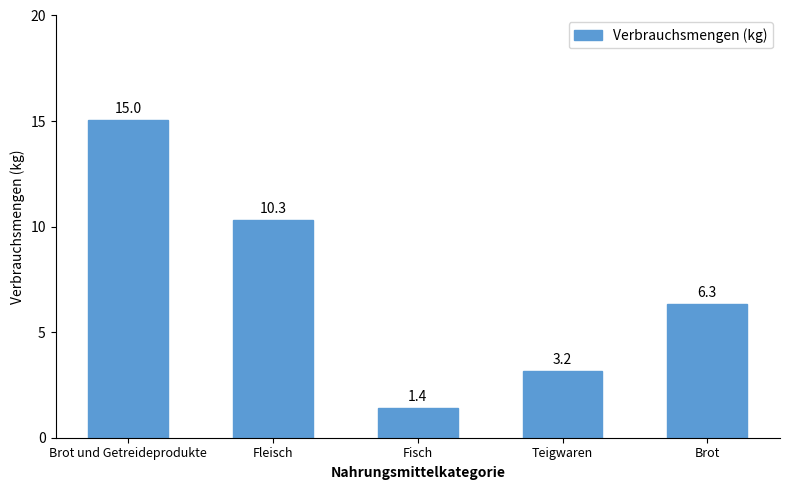

Reading right to left, extract all data points from this chart.

6.3	3.2	1.4	10.3	15.0